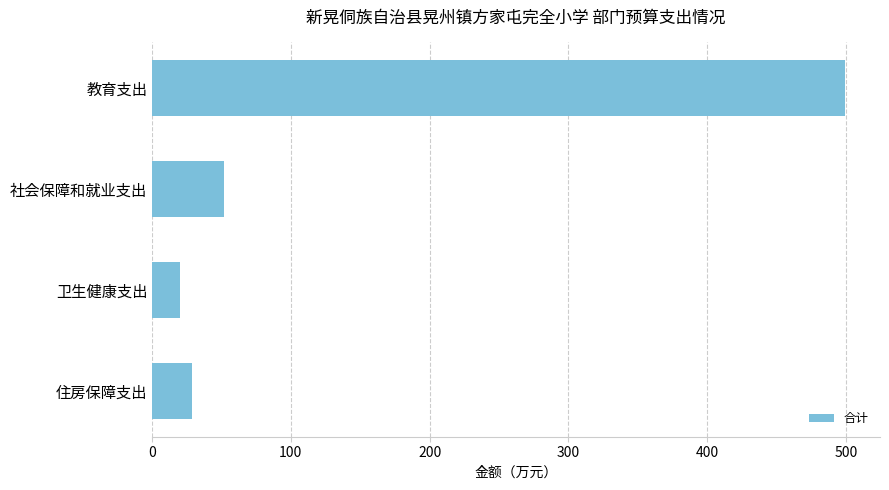

Approximately how many times larger is the value at 社会保障和就业支出 compared to 住房保障支出?

1.8